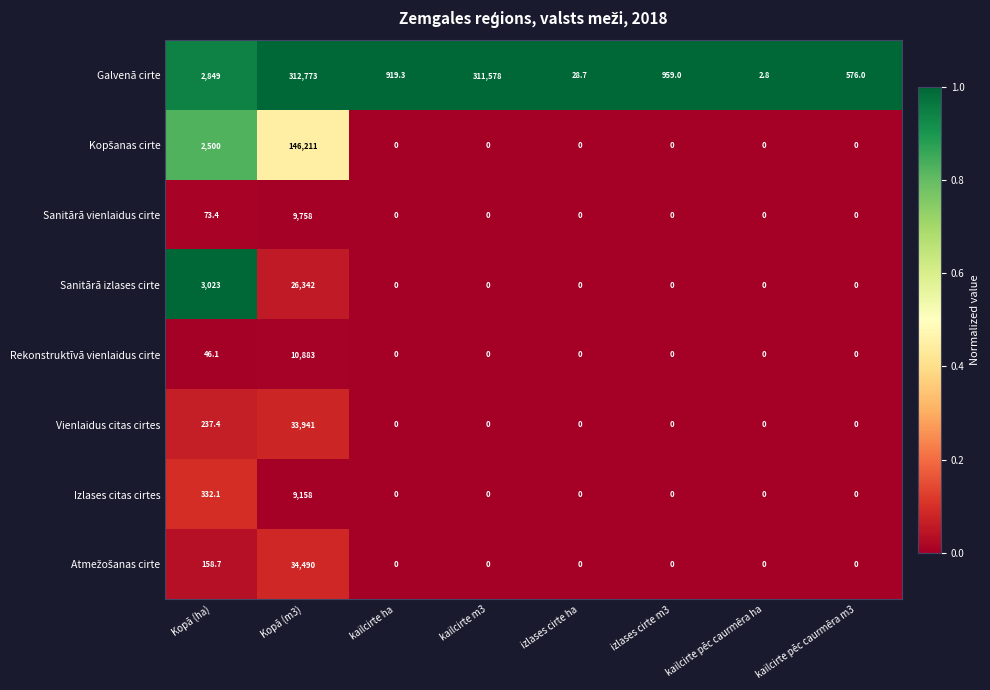

Which series changed the most between kailcirte ha and izlases cirte ha?

Galvenā cirte